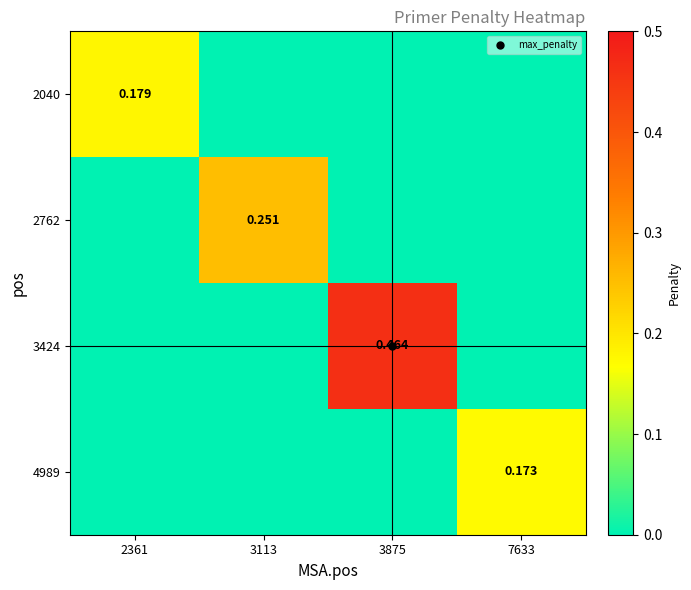

Which series changed the most between 2361 and 3875?

3424